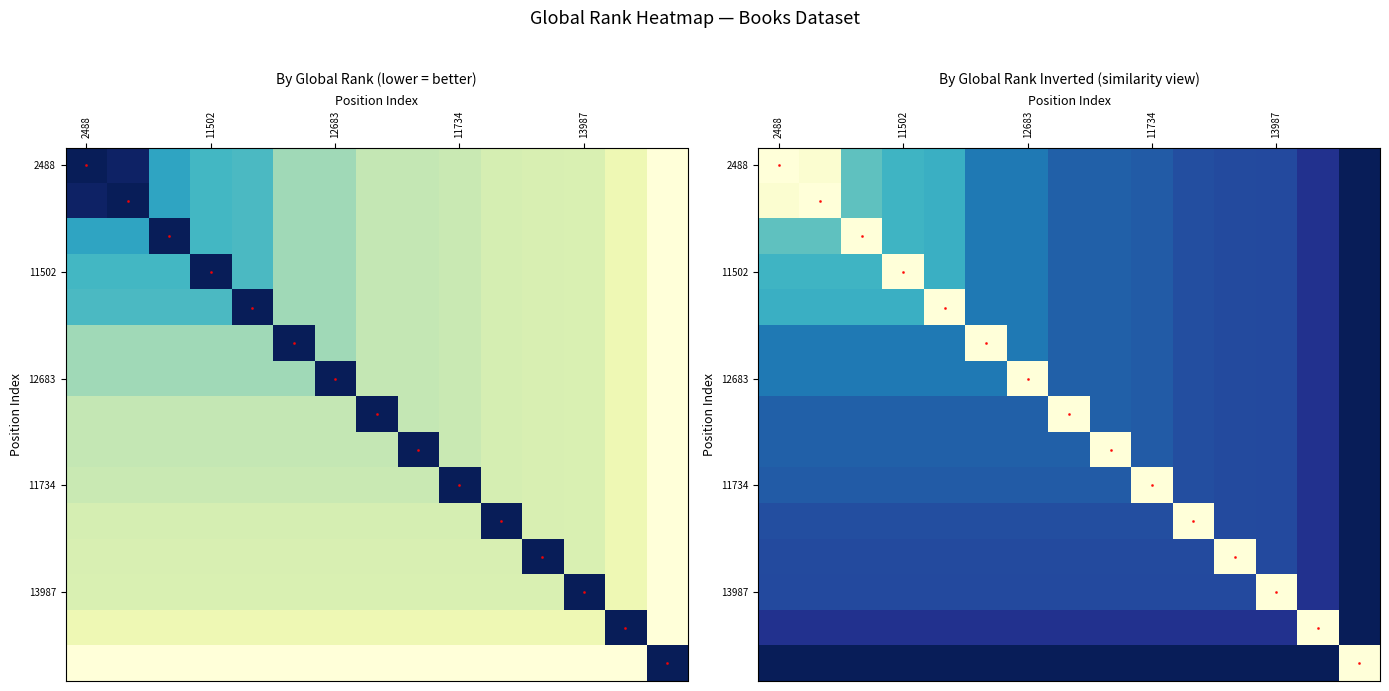

At which category does the chart reach its peak across all series?

2488